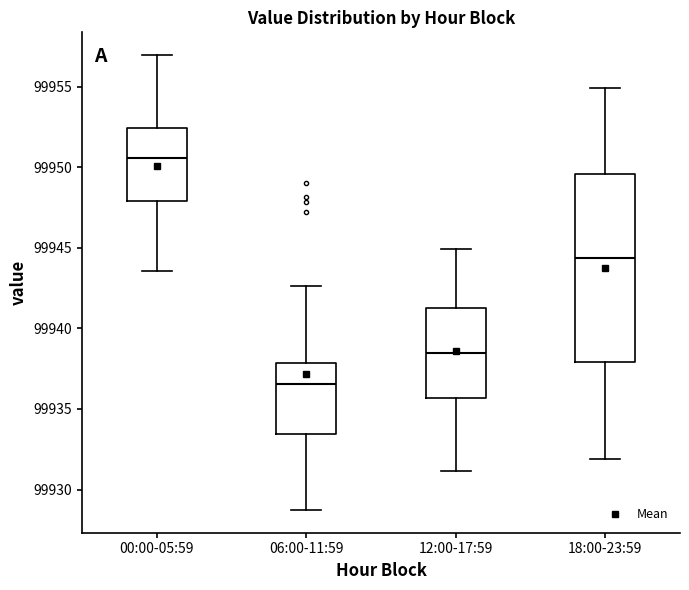

Reading left to right, transcribe this box plot: for each box, give where its median line is, the range the box spans, and where its two whiskers end, as read against the y-axis. The values are not printed on the chart, so give them approximately, as read against the axis.

00:00-05:59: median 99950.5, box 99948.0 to 99952.5, whiskers 99943.5 to 99957.0
06:00-11:59: median 99936.5, box 99933.5 to 99938.0, whiskers 99928.5 to 99942.5
12:00-17:59: median 99938.5, box 99935.5 to 99941.0, whiskers 99931.0 to 99945.0
18:00-23:59: median 99944.5, box 99938.0 to 99949.5, whiskers 99932.0 to 99955.0